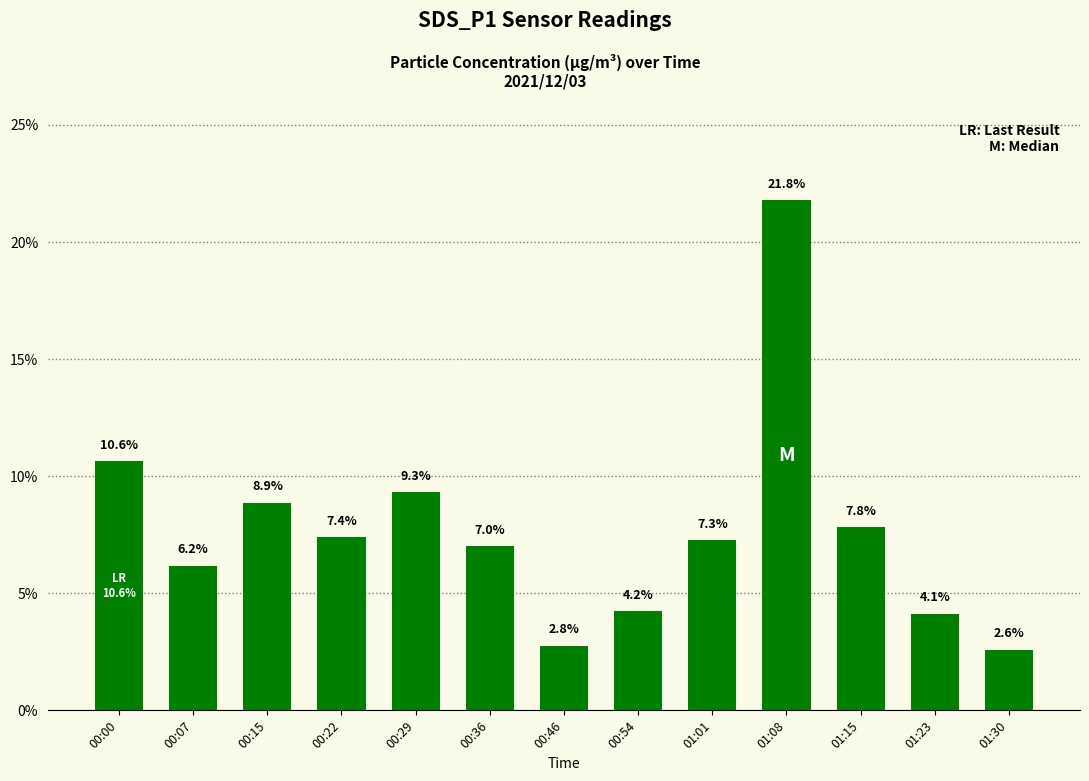

What position from the right is 00:07?

12